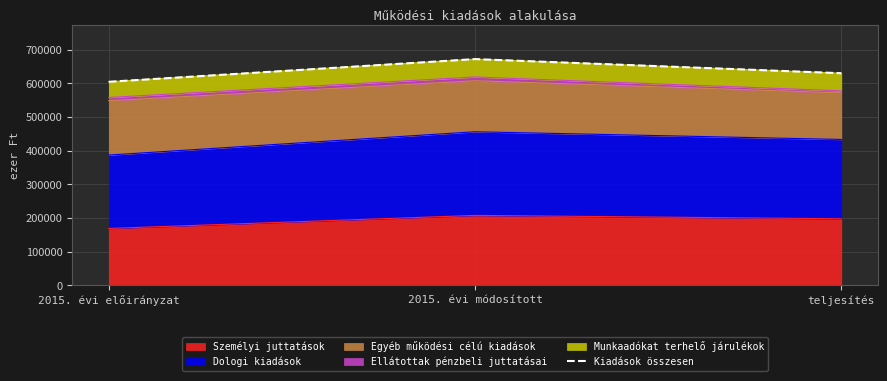

How many values are between 604193 and 671585?

3